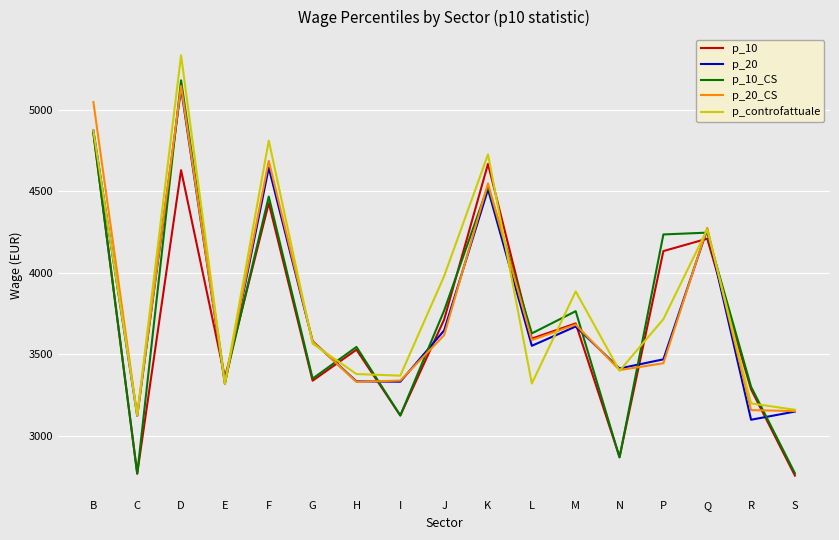

What is the difference between the highest and lowest values at S?

403